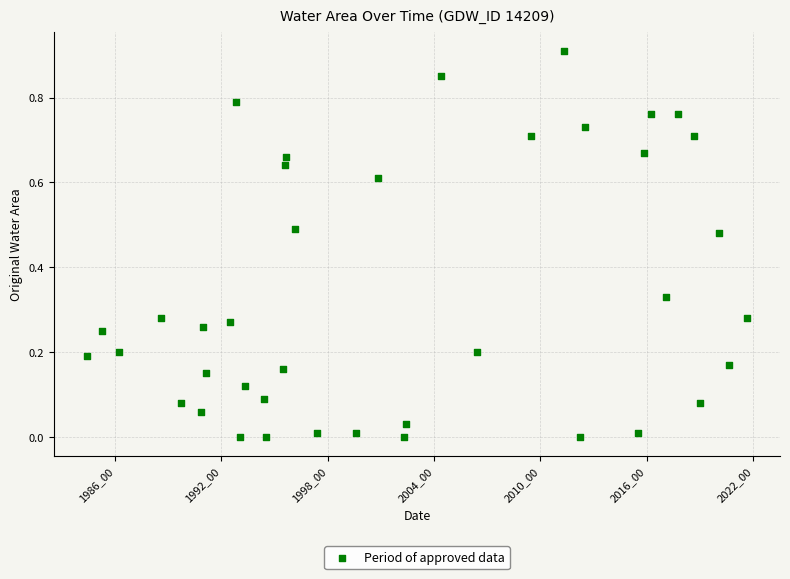

What is the range of X values (max minus min)?

37.2